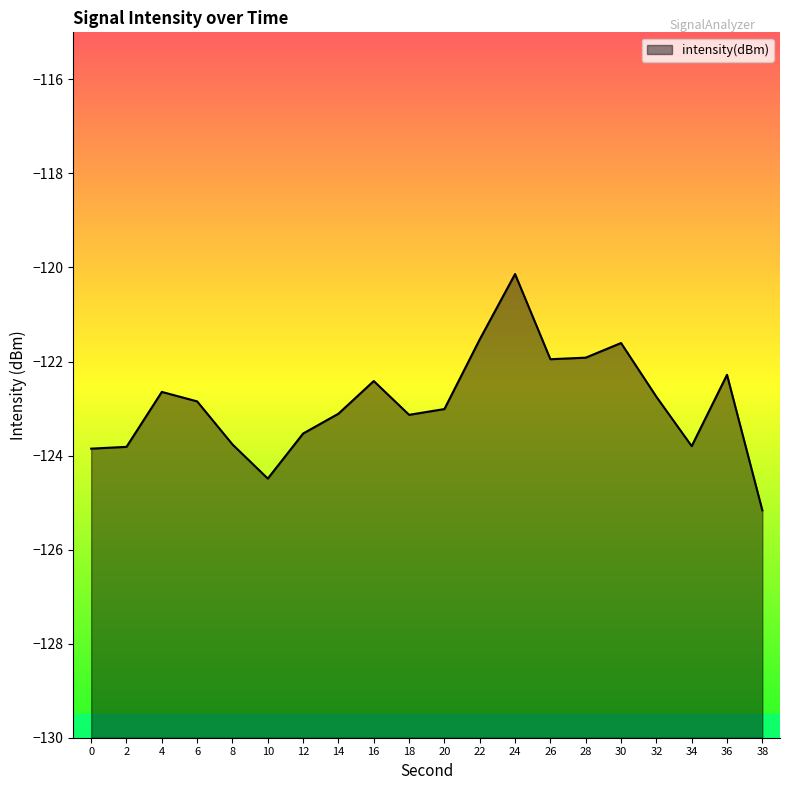

What is the change in value from 2 to 12?

+0.3